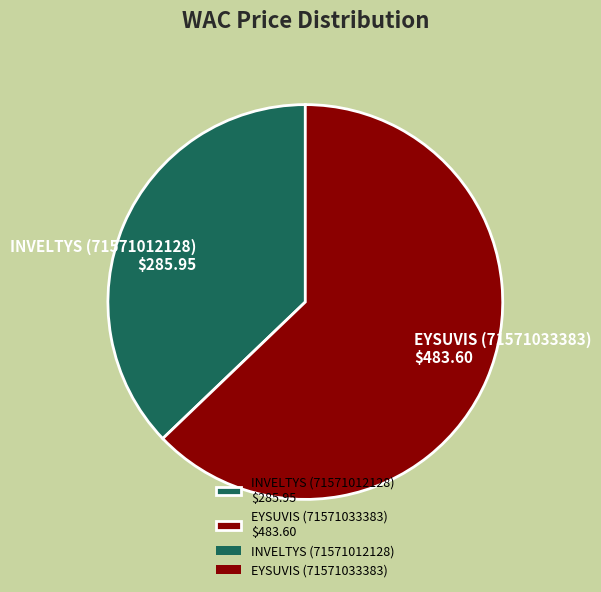

Does INVELTYS (71571012128) account for over 50% of the chart?

No